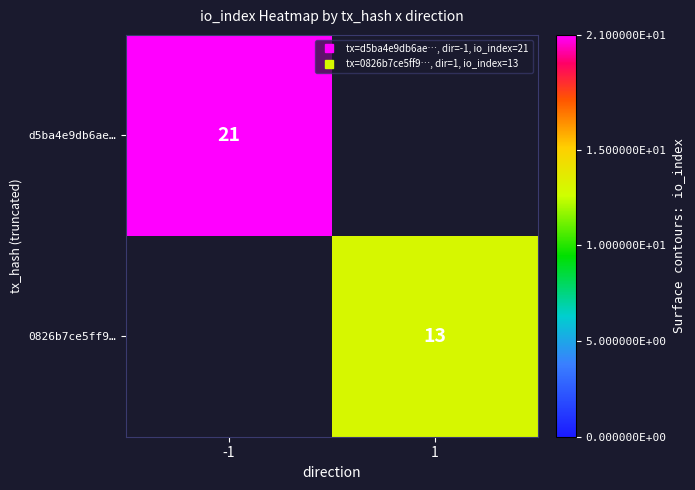

List the series in order of their peak value, highest first.

d5ba4e9db6ae…, 0826b7ce5ff9…